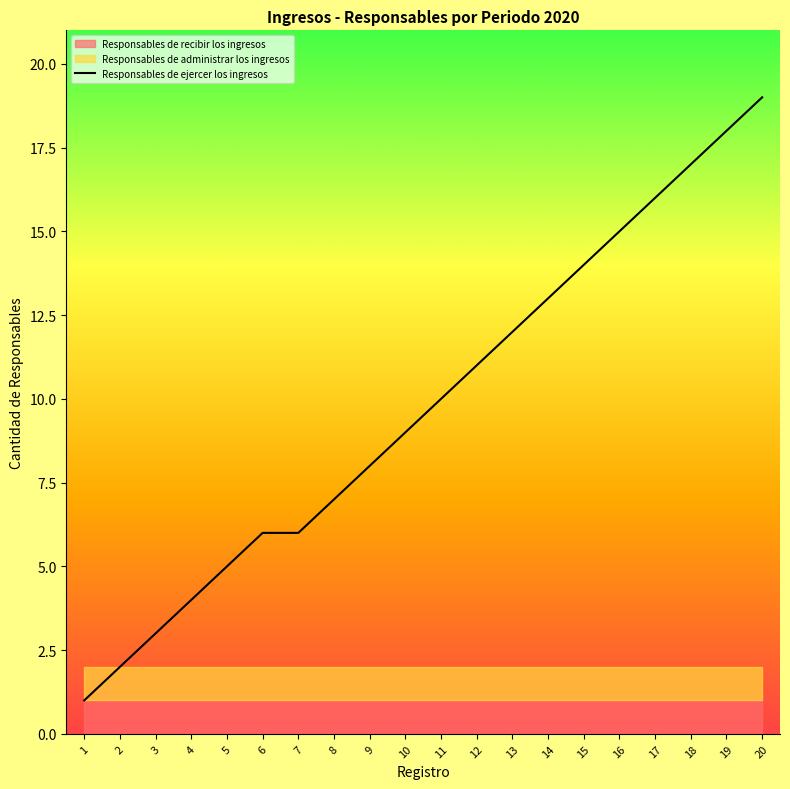

What is the change in value from 7 to 11?

+4